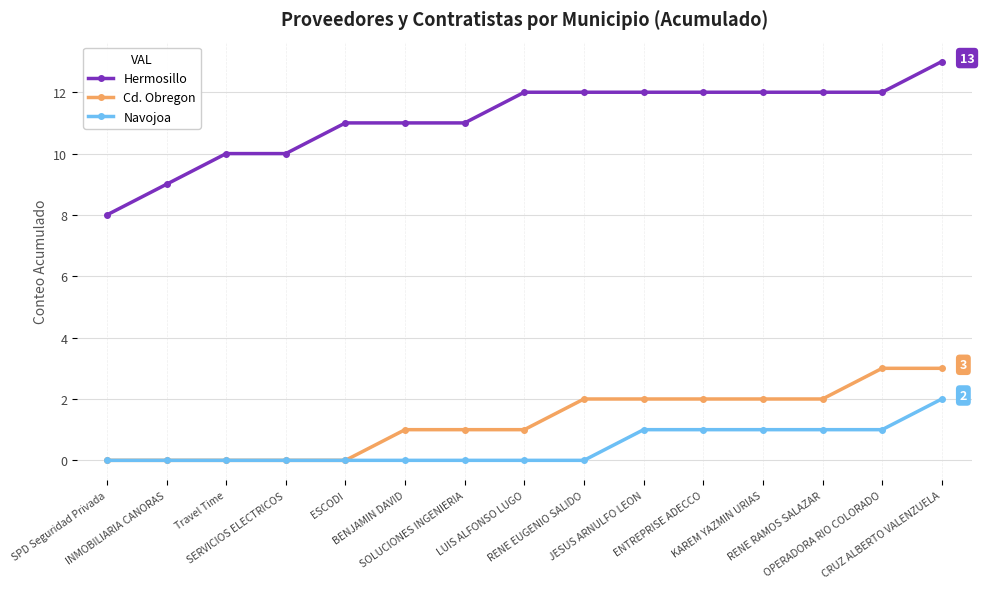

Which category has the lowest value in the Hermosillo series?

SPD Seguridad Privada